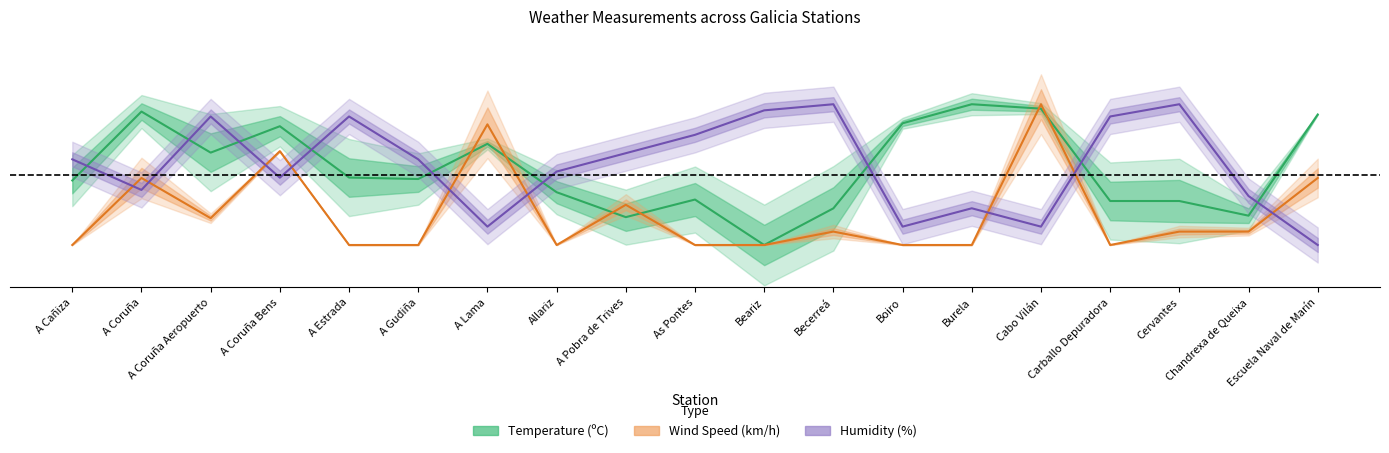

What are all the series names shown in the legend?

Temperature (ºC), Humidity (%), Wind Speed (km/h)